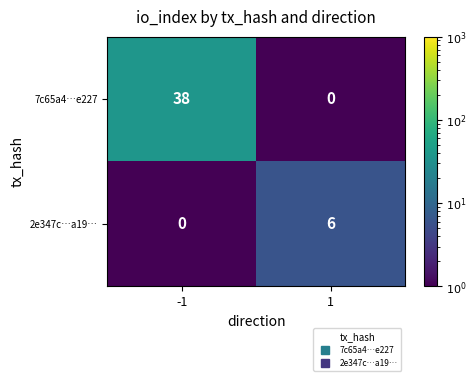

At how many categories does at least one series exceed 13?

1